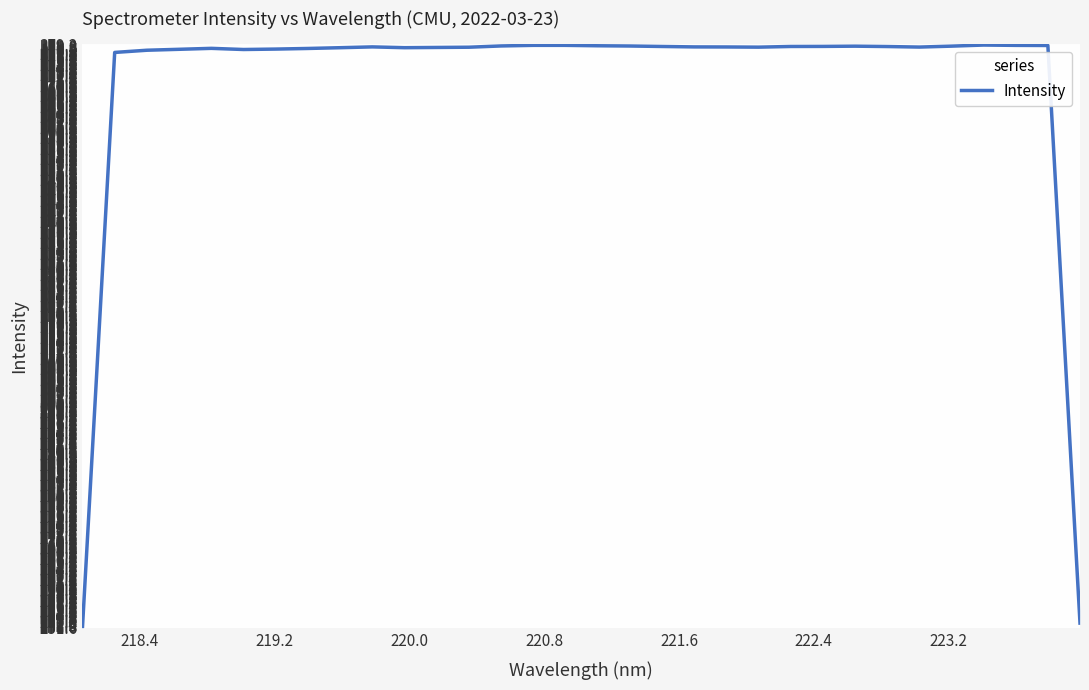

How many points are lower than both their immediate neighbors (excluding endpoints)?

4